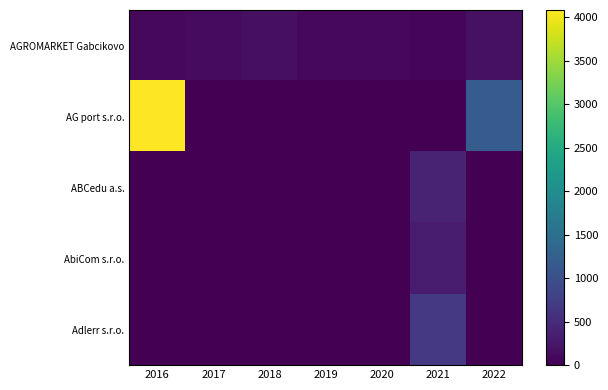

Reading right to left, transcribe all the data shown in this chart.

AGROMARKET Gabcikovo: 2022=177.1	2021=71.9	2020=92.9	2019=92.2	2018=171.1	2017=112.8	2016=92.3
AG port s.r.o.: 2022=1189.8	2021=0.0	2020=0.0	2019=0.0	2018=0.0	2017=0.0	2016=4082.0
ABCedu a.s.: 2022=0.0	2021=400.5	2020=0.0	2019=0.0	2018=0.0	2017=0.0	2016=0.0
AbiCom s.r.o.: 2022=0.0	2021=331.2	2020=0.0	2019=0.0	2018=0.0	2017=0.0	2016=0.0
Adlerr s.r.o.: 2022=0.0	2021=673.2	2020=0.0	2019=0.0	2018=0.0	2017=0.0	2016=0.0